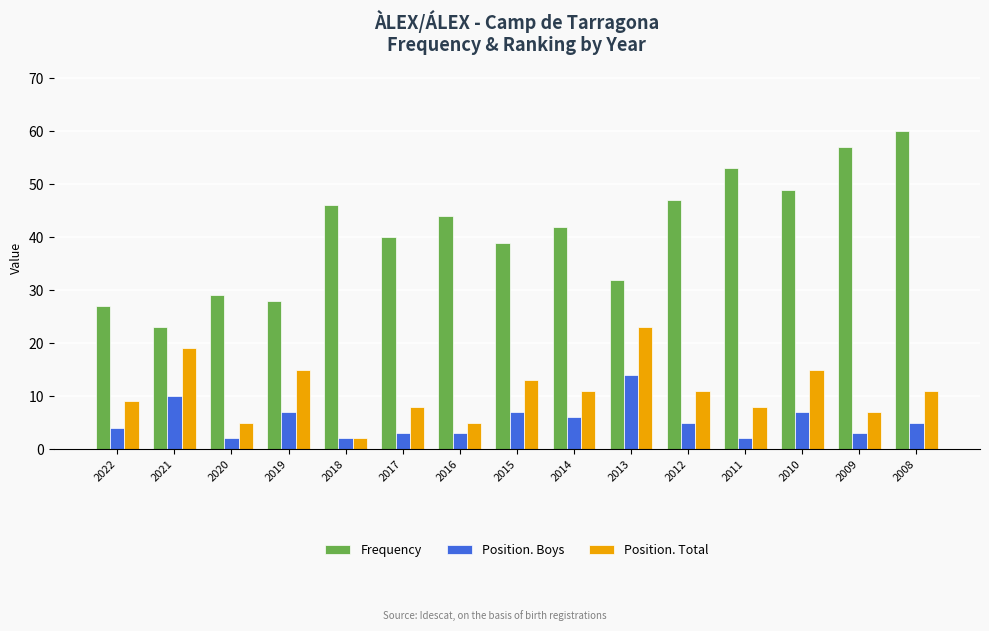

Reading left to right, extract all data points from this chart.

Frequency: 27	23	29	28	46	40	44	39	42	32	47	53	49	57	60
Position. Boys: 4	10	2	7	2	3	3	7	6	14	5	2	7	3	5
Position. Total: 9	19	5	15	2	8	5	13	11	23	11	8	15	7	11